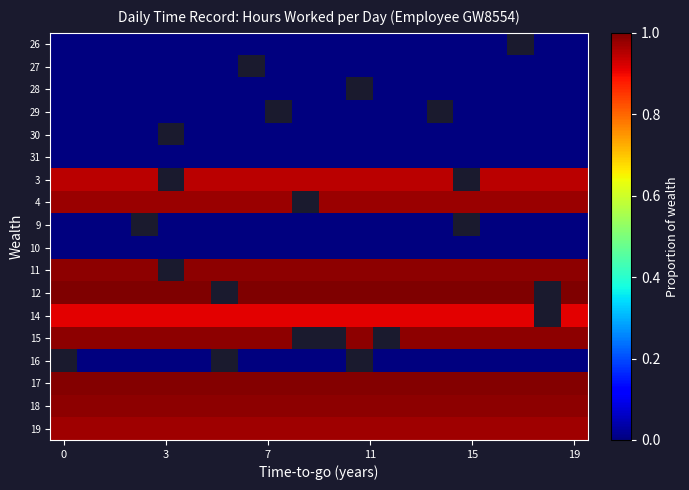

How many values in 14 are above zero?

19